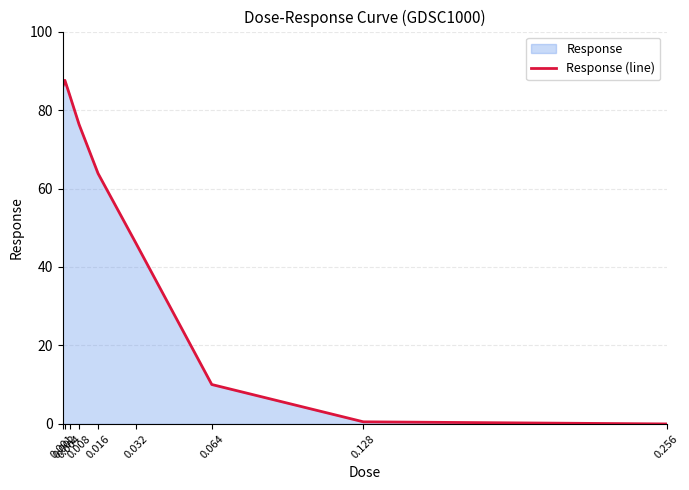

True or false: the data has more than 1 interior local peaks.

False